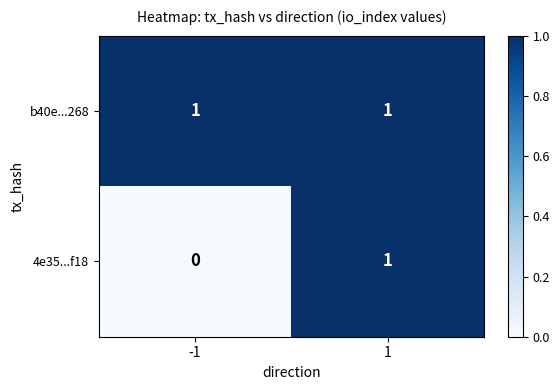

True or false: b40e...268 has a value of 2 at 1.

False